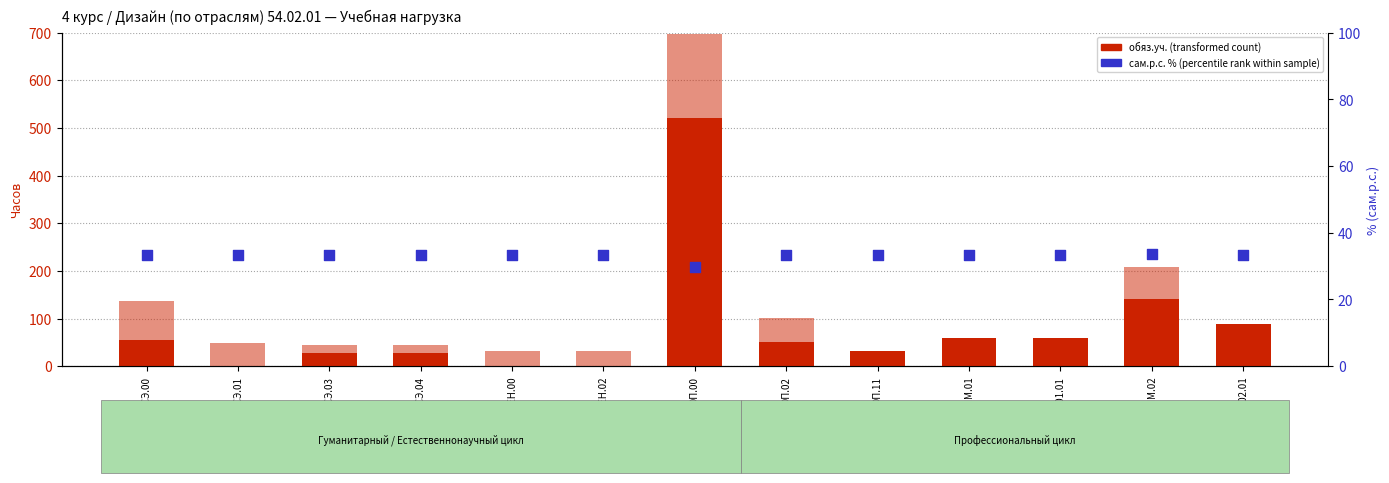

What is the total value across all series at МДК.02.01?

121.3